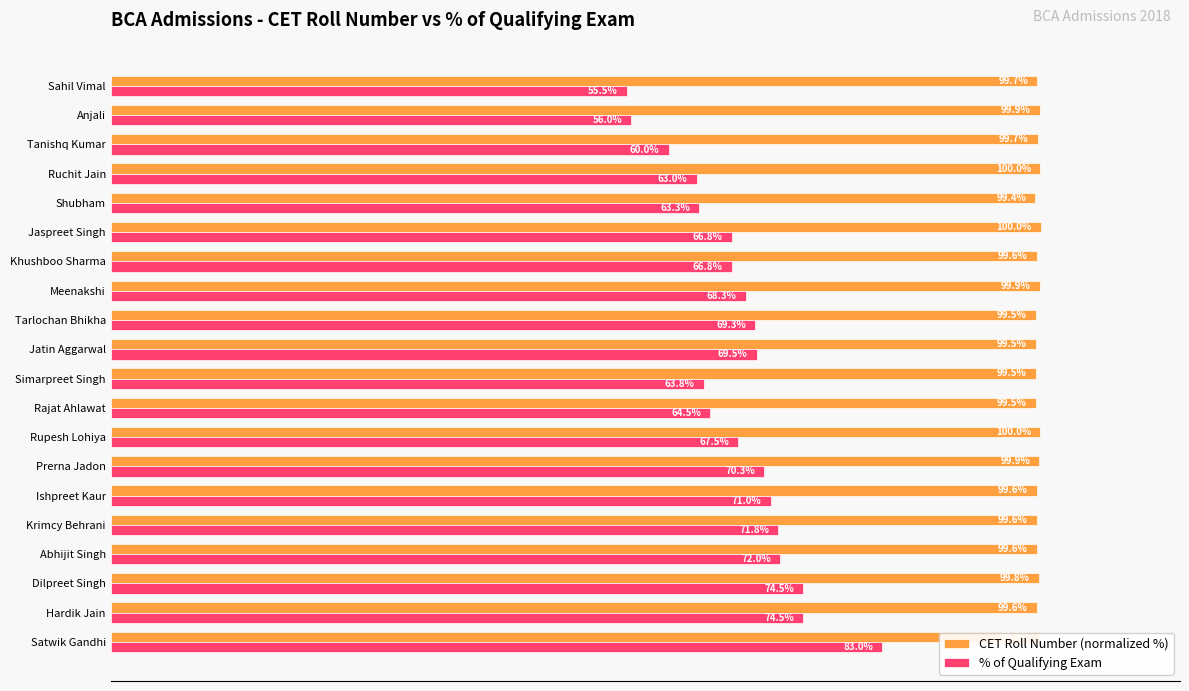

Between Satwik Gandhi and Rupesh Lohiya, which series saw the biggest shift?

% of Qualifying Exam